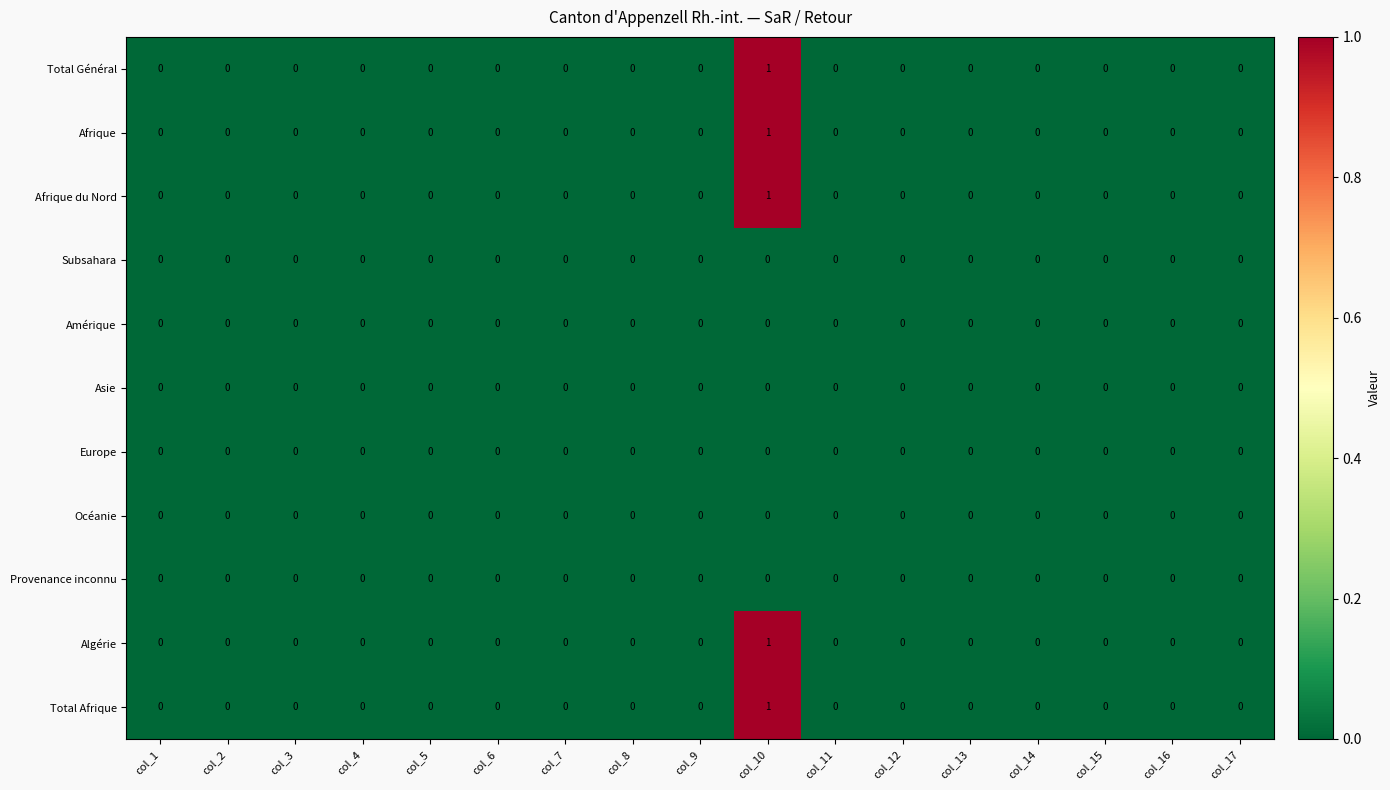

True or false: Subsahara has a value of 0 at col_2.

True